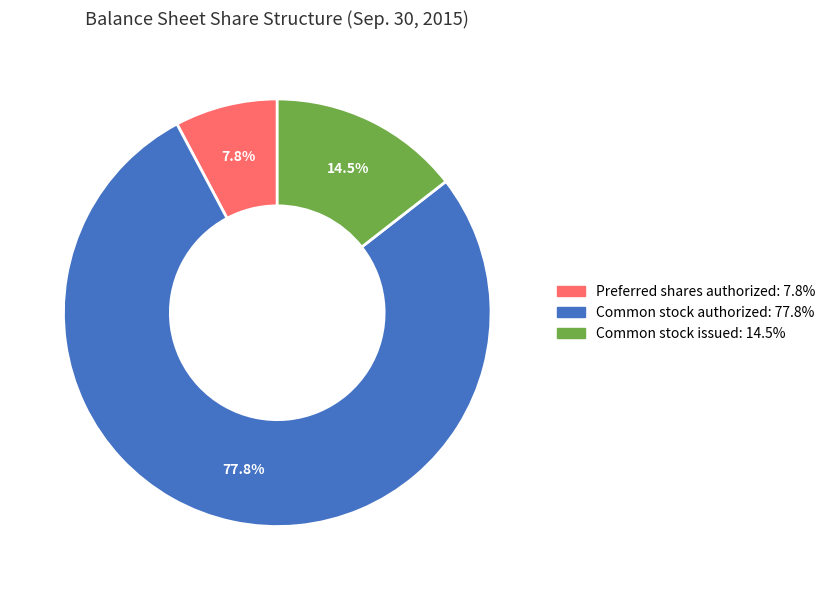

True or false: Common stock authorized accounts for 89% of the total.

False